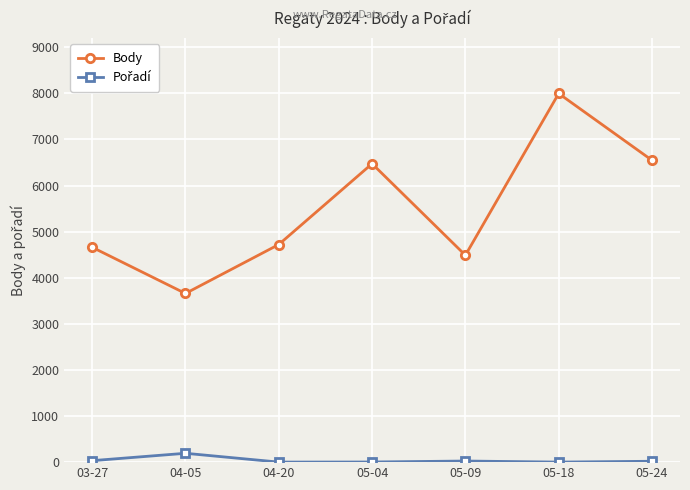

Does the chart display data point markers on the line(s)?

Yes